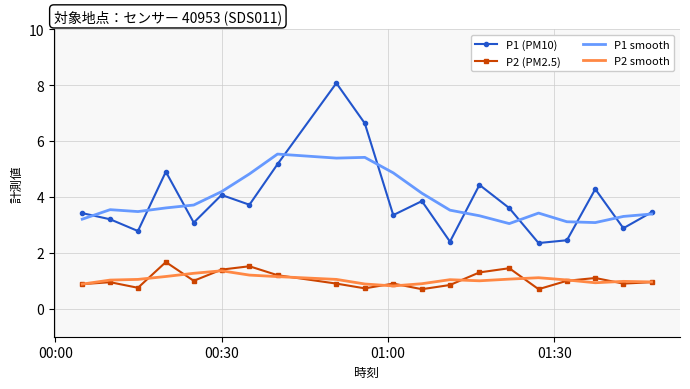

Which series has the widest spread of values?

P1 (PM10)